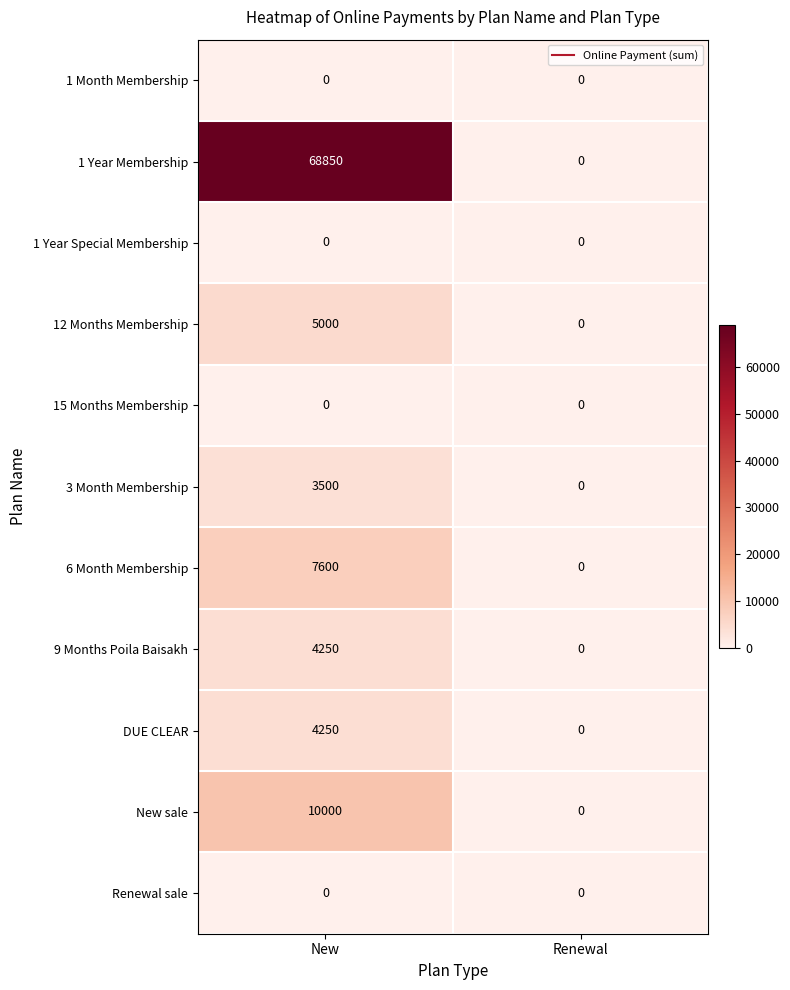

Reading right to left, what are all the values shown in this chart?

1 Month Membership: 0	0
1 Year Membership: 0	68850
1 Year Special Membership: 0	0
12 Months Membership: 0	5000
15 Months Membership: 0	0
3 Month Membership: 0	3500
6 Month Membership: 0	7600
9 Months Poila Baisakh: 0	4250
DUE CLEAR: 0	4250
New sale: 0	10000
Renewal sale: 0	0